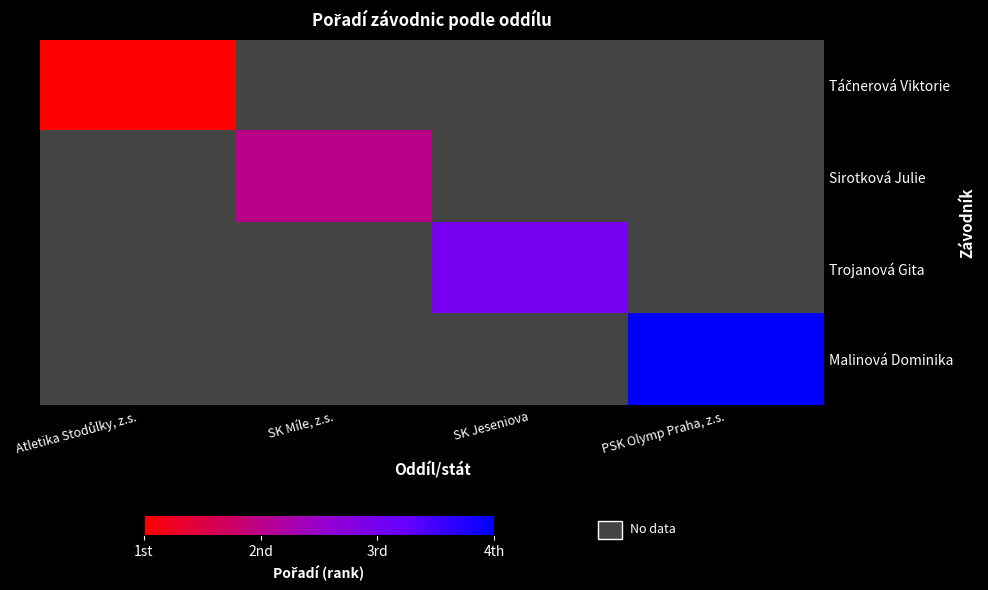

What is the maximum value for Táčnerová Viktorie?

1.0